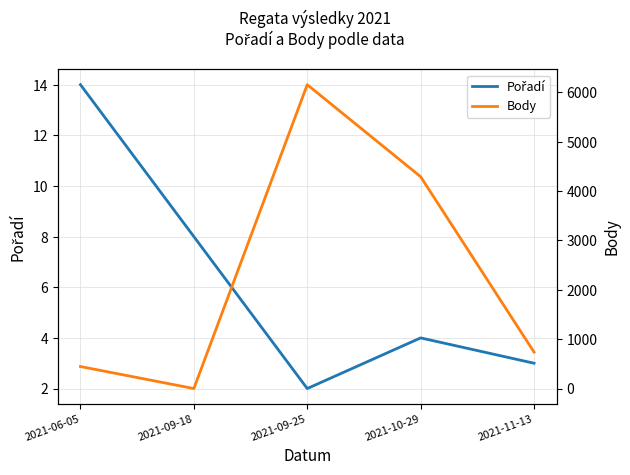

Reading left to right, list all the values displayed in this chart.

Pořadí: 14	8	2	4	3
Body: 446	0	6154	4290	738